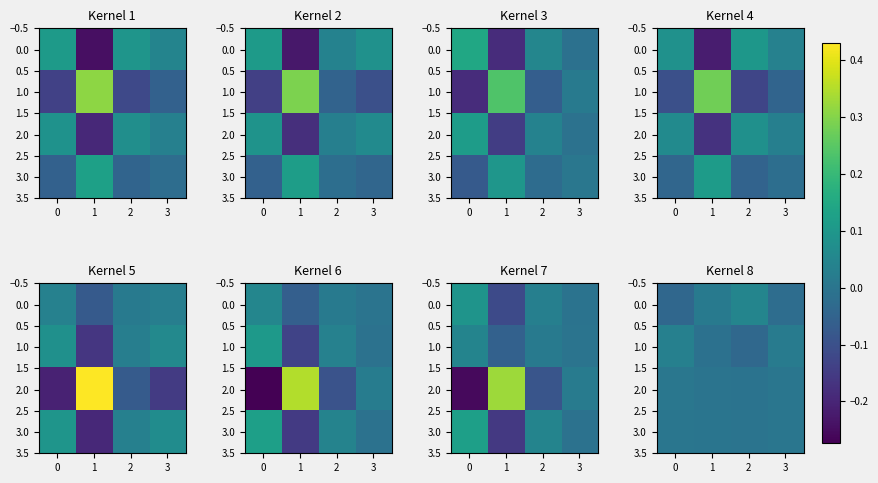

The value of 0.0 at 3 is -0.0. True or false?

True